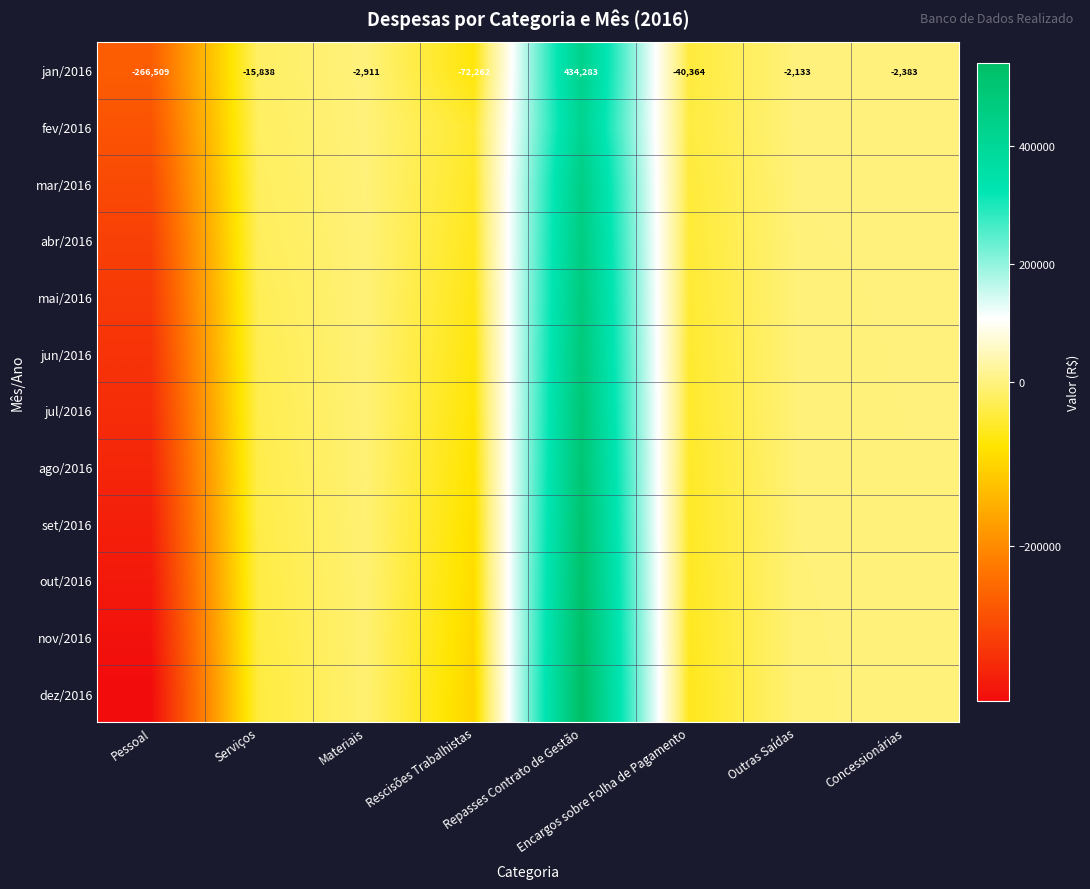

Is it true that fev/2016 equals -5083.6 at Serviços?

False